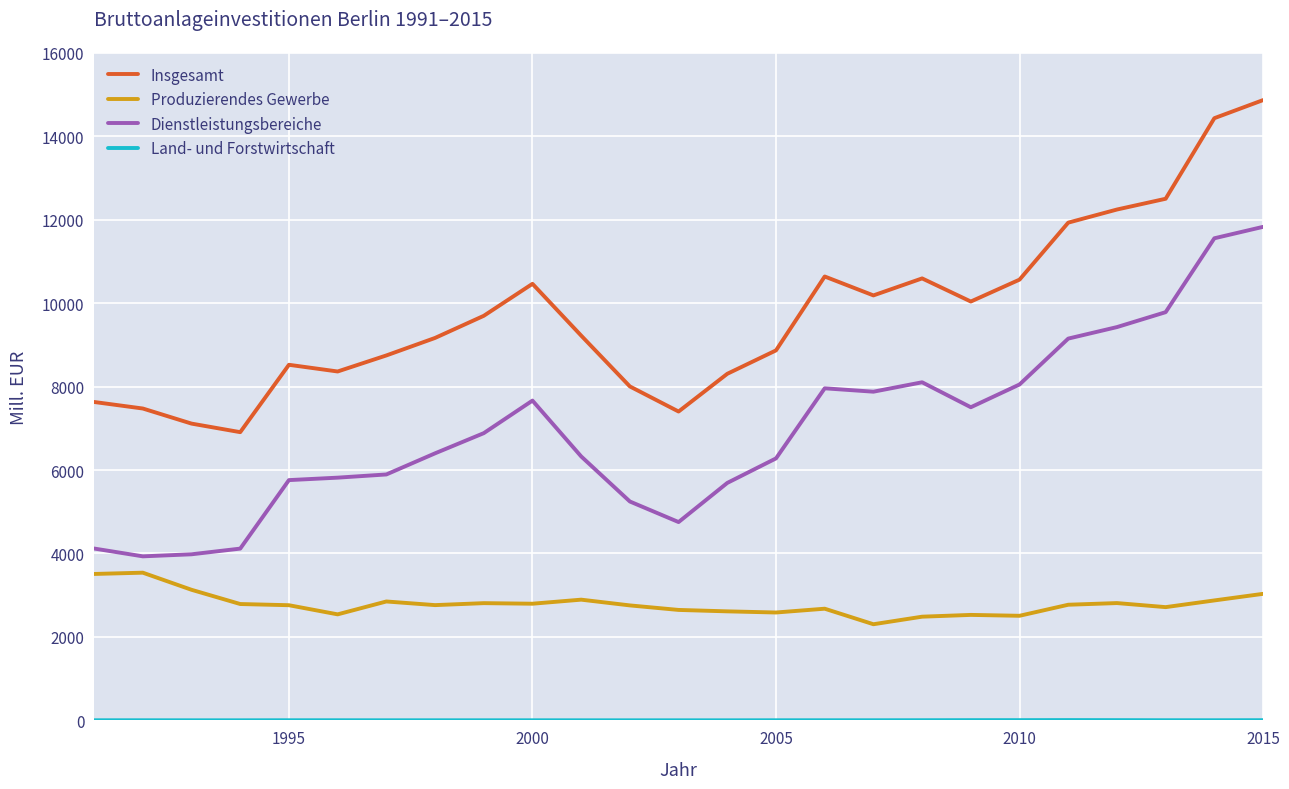

Which series has the largest total across all categories?

Insgesamt